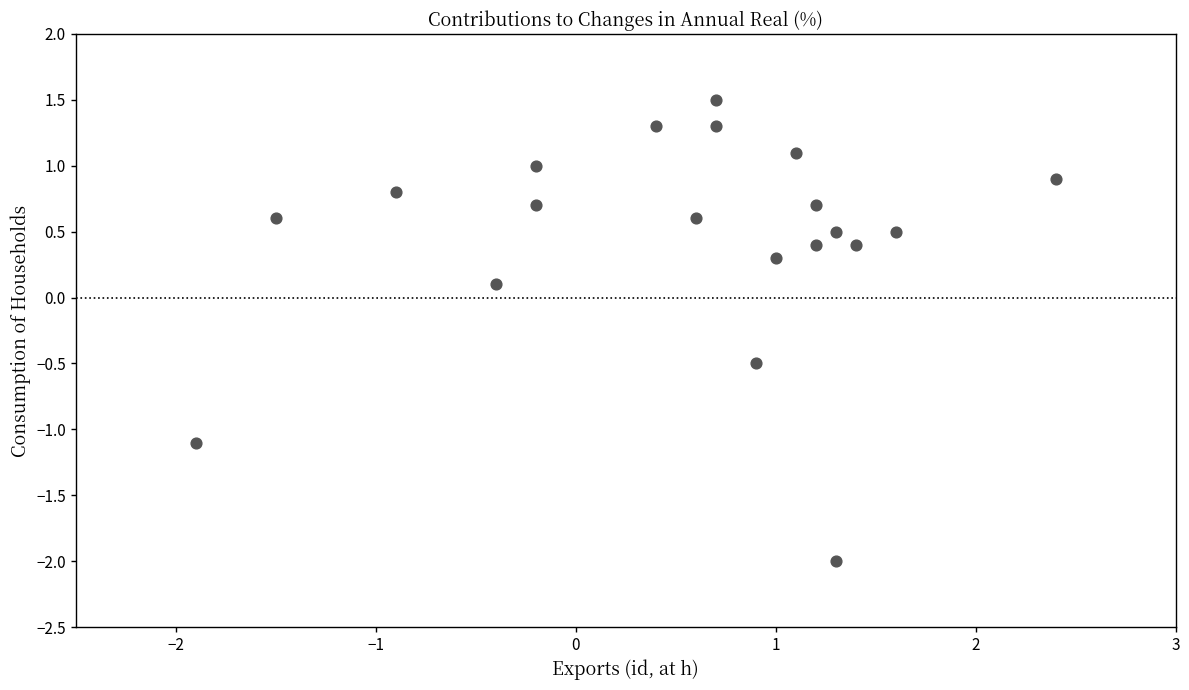

What is the range of Y values (max minus min)?

3.5